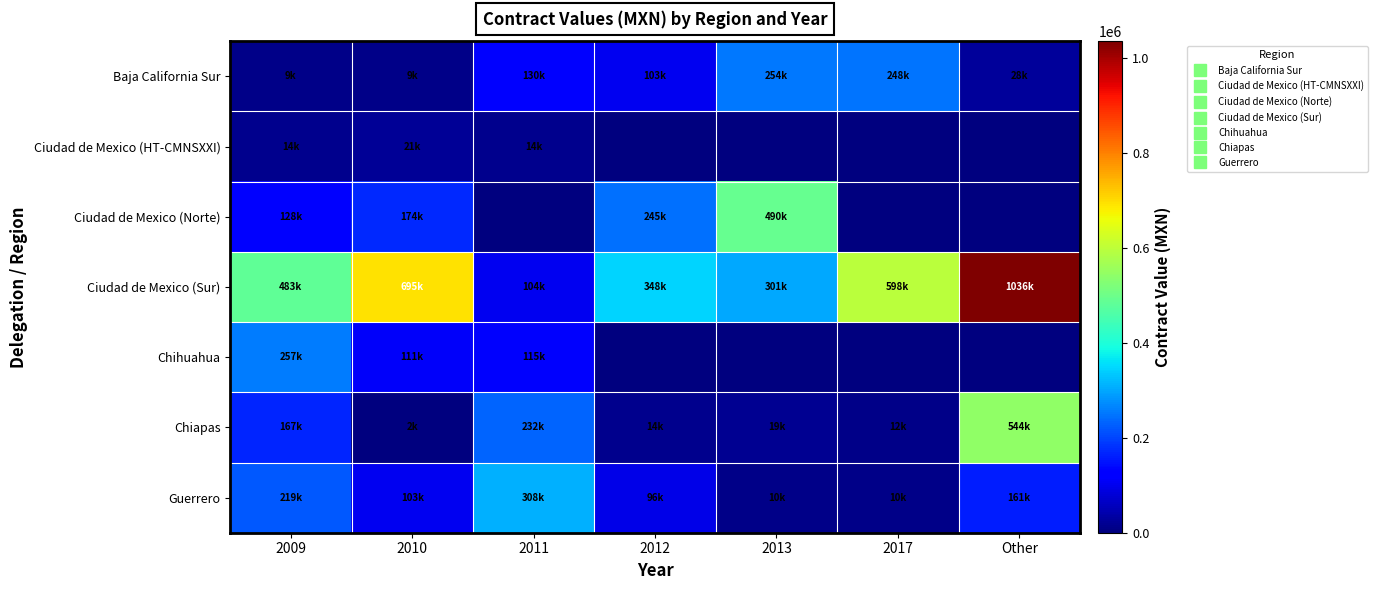

Which category has the lowest value across all series?

2012